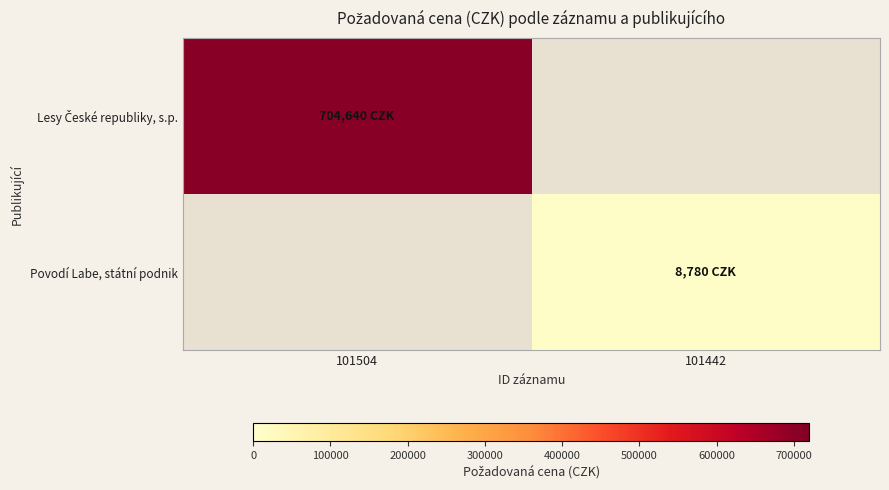

Rank the series at 101504 from lowest to highest value.

Povodí Labe, státní podnik, Lesy České republiky, s.p.